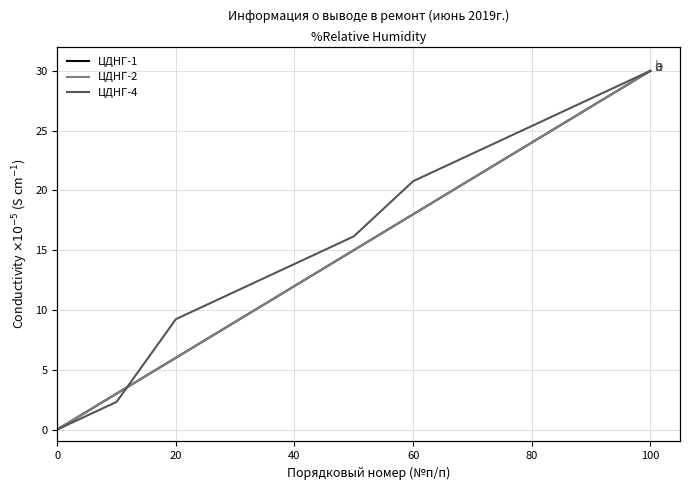

Reading left to right, extract all data points from this chart.

ЦДНГ-1: 0.0	3.0	6.0	9.0	12.0	15.0	18.0	21.0	24.0	27.0	30.0
ЦДНГ-2: 0.0	3.0	6.0	9.0	12.0	15.0	18.0	21.0	24.0	27.0	30.0
ЦДНГ-4: 0.0	2.3	9.2	11.5	13.8	16.2	20.8	23.1	25.4	27.7	30.0